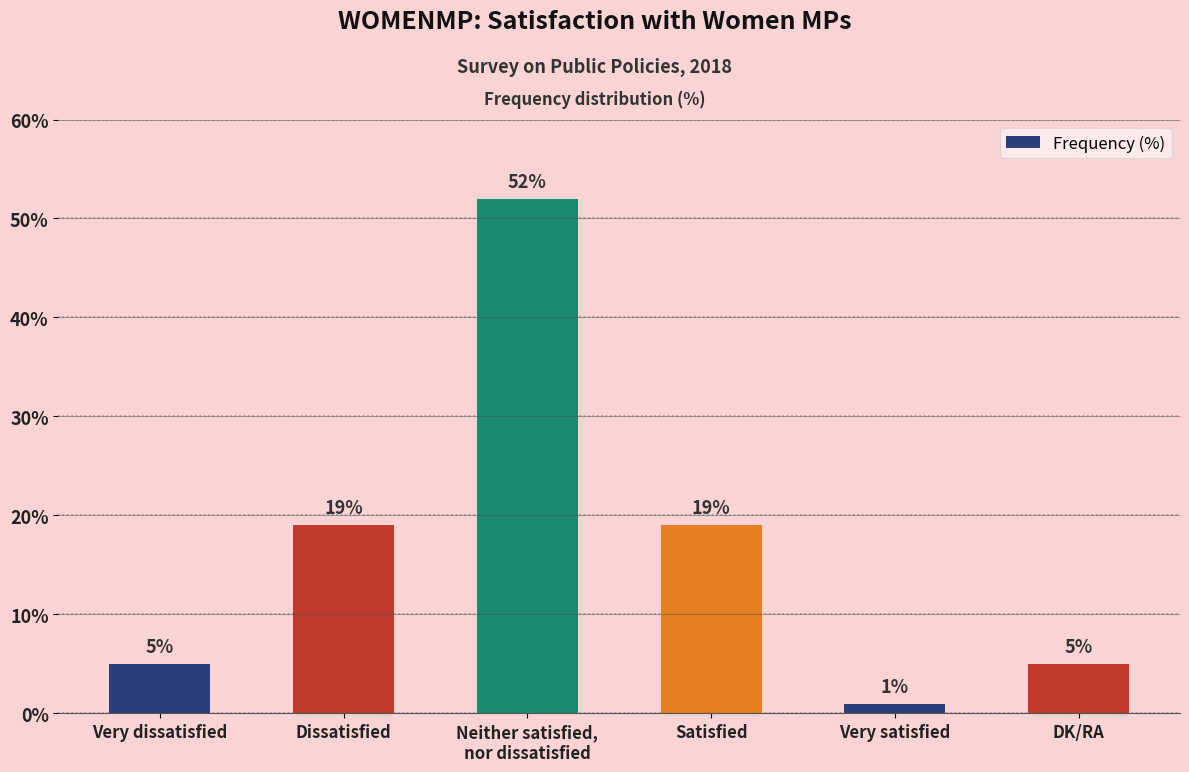

Does the chart contain any negative values?

No